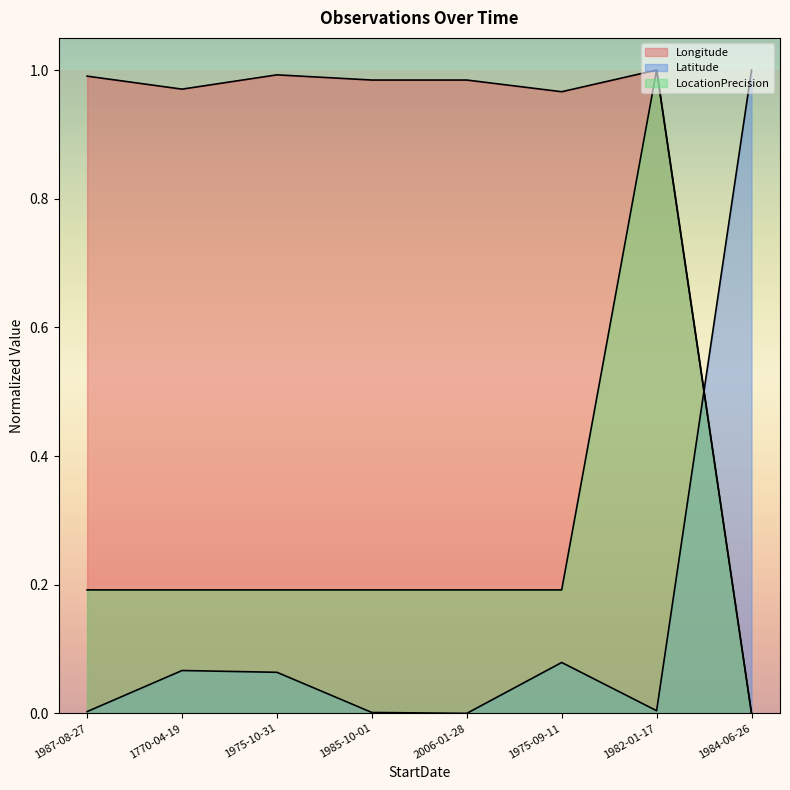

What is the total value across all series at 1985-10-01?

1.2